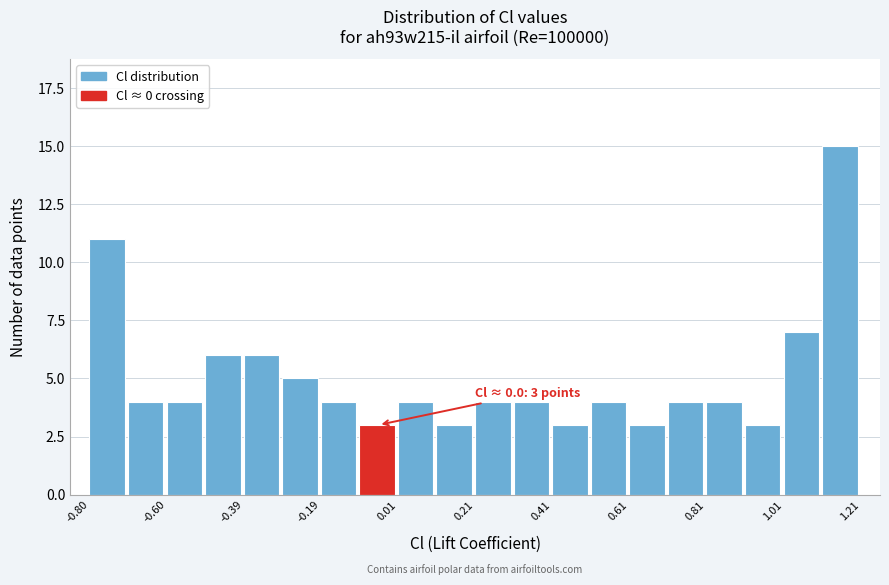

Around what value on the x-axis is the tallest bar? Give the approximate position of its centre, as read against the axis.

1.15